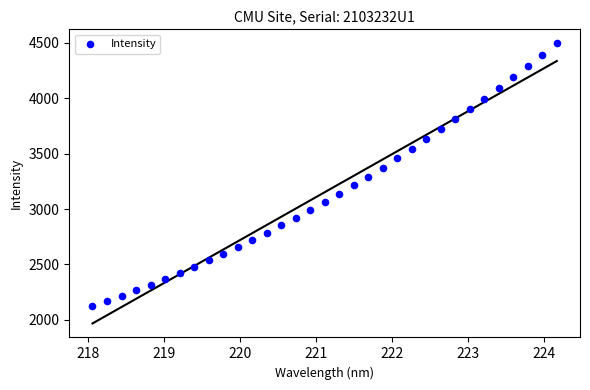

What is the range of Y values (max minus min)?

2369.7